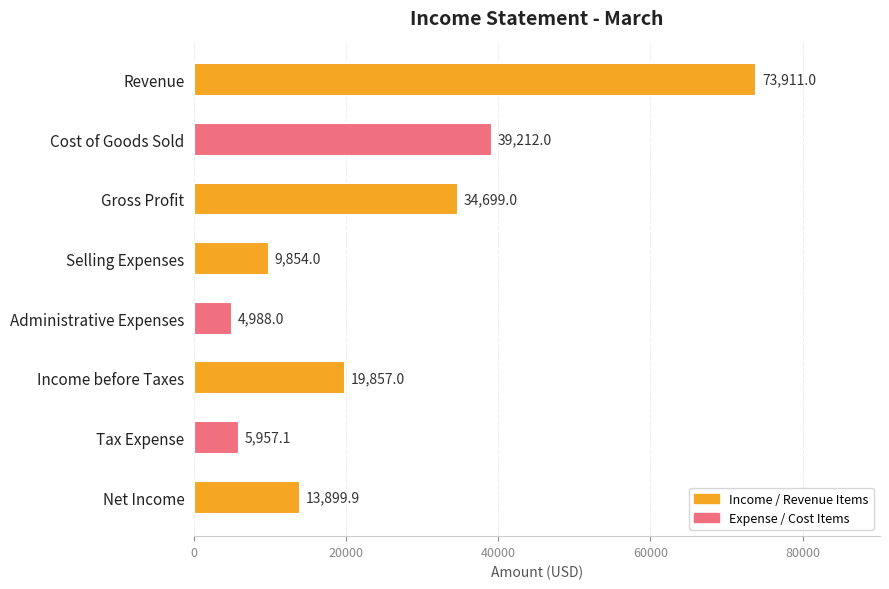

Count the number of data series in this chart.

1